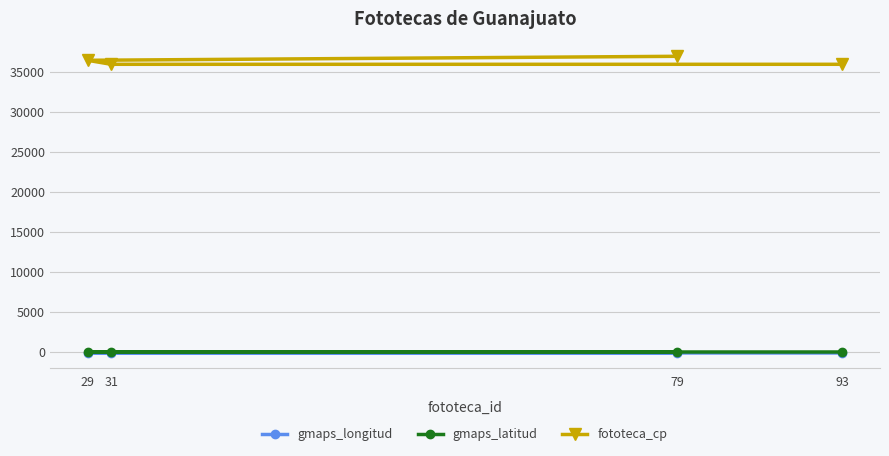

True or false: gmaps_longitud and fototeca_cp intersect in this chart.

False